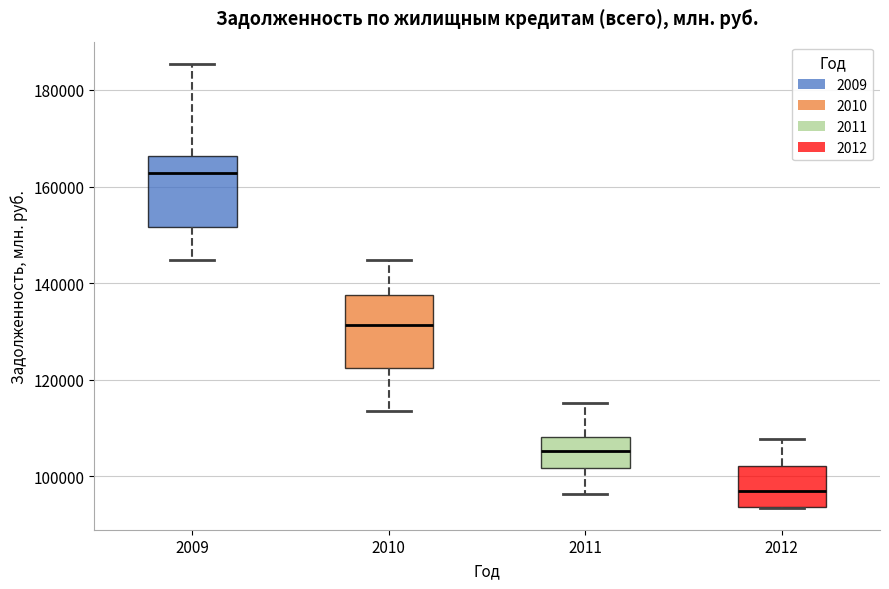

Which box has the highest median line?

2009